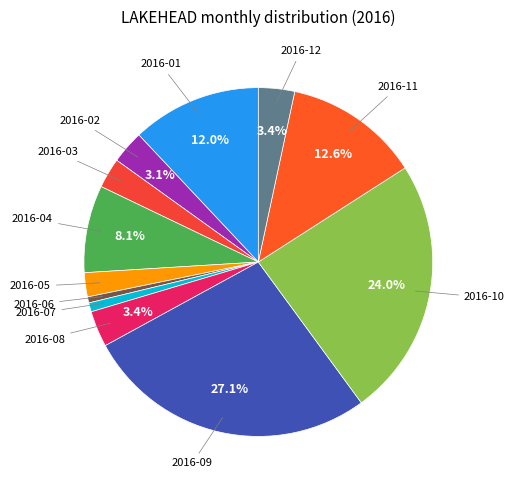

Rank the categories by value from highest to lowest.

2016-09, 2016-10, 2016-11, 2016-01, 2016-04, 2016-08, 2016-12, 2016-02, 2016-03, 2016-05, 2016-07, 2016-06